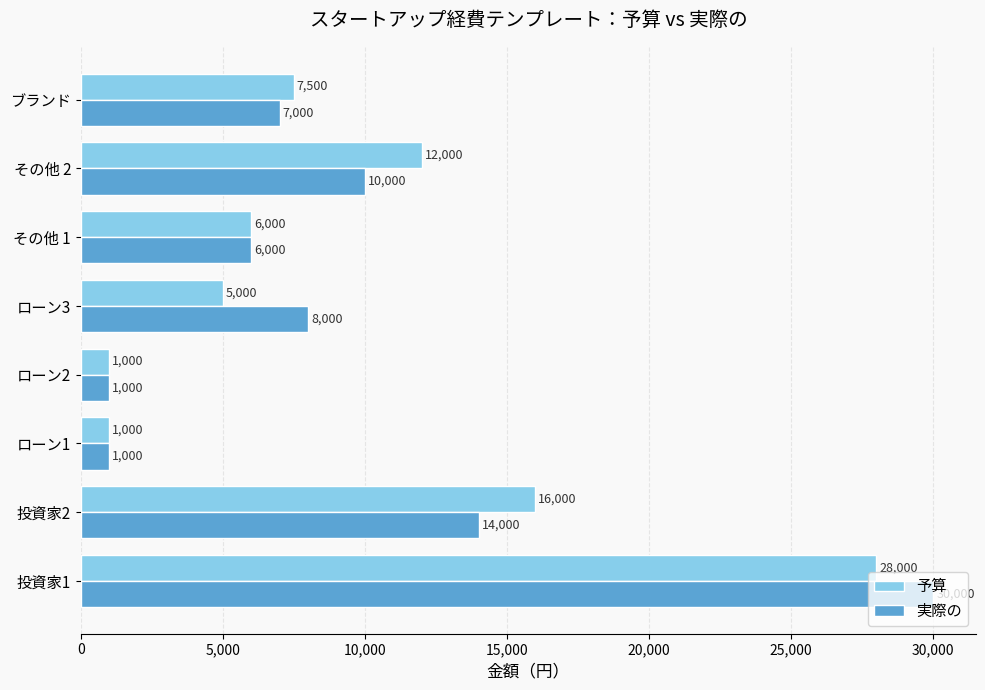

What is the total value across all series at ローン1?

2000